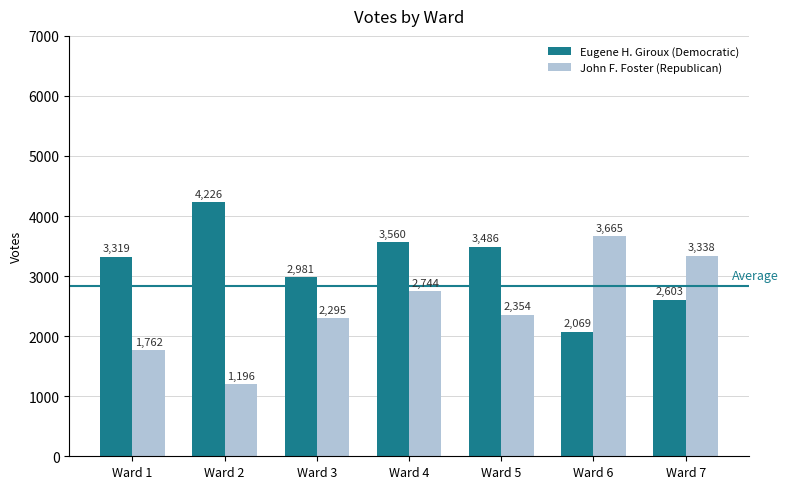

List the series in order of their overall mean, lowest first.

John F. Foster (Republican), Eugene H. Giroux (Democratic)